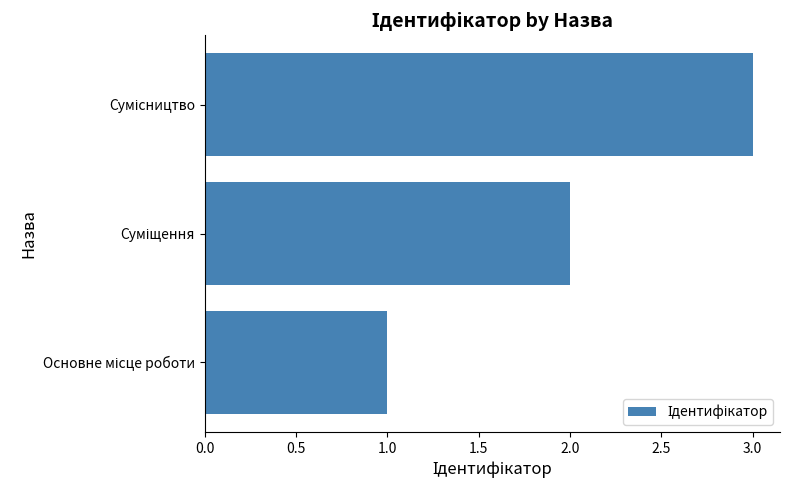

What is the greatest value displayed?

3